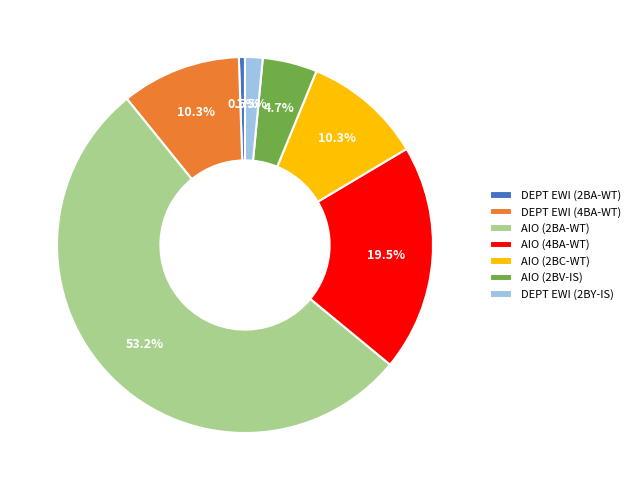

Does DEPT EWI (4BA-WT) represent more than half of the total?

No